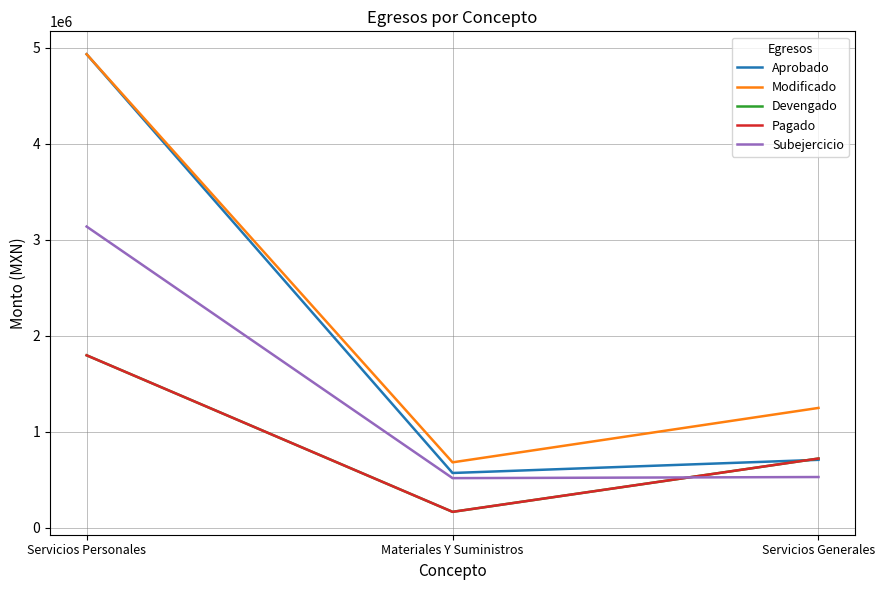

What is the difference between the highest and lowest values at Materiales Y Suministros?

515992.9